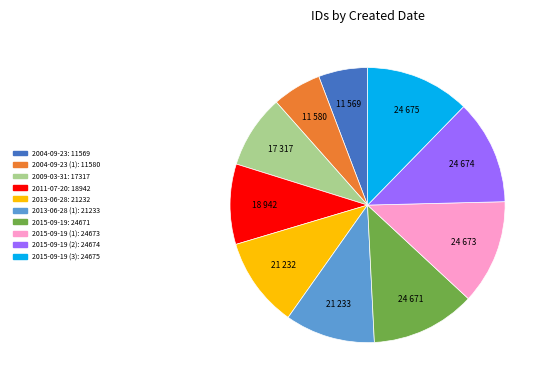

Does any single category account for the majority?

No